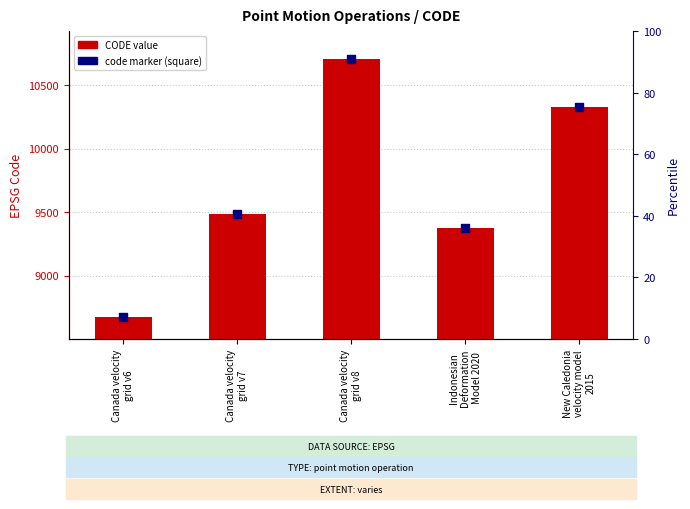

At which category is the sum across all series the highest?

Canada velocity
grid v8